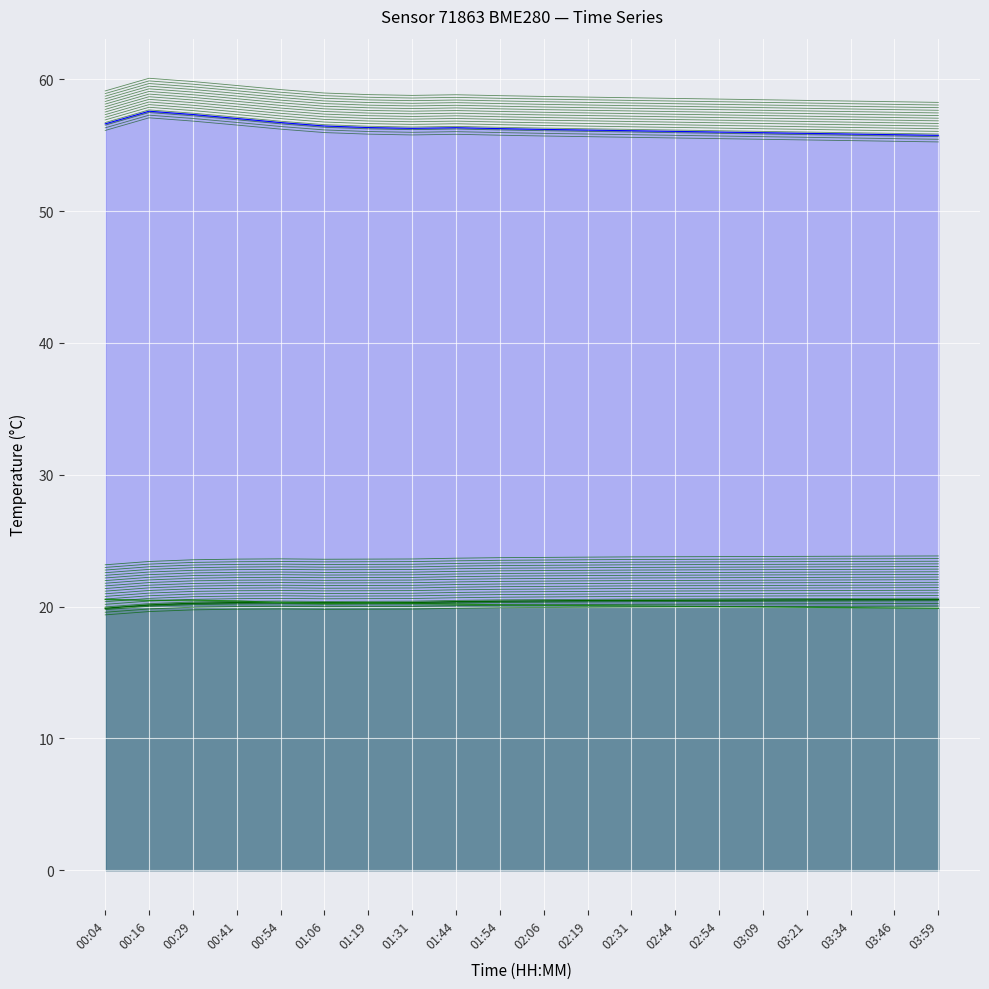

What are all the series names shown in the legend?

temperature, humidity, pressure_scaled